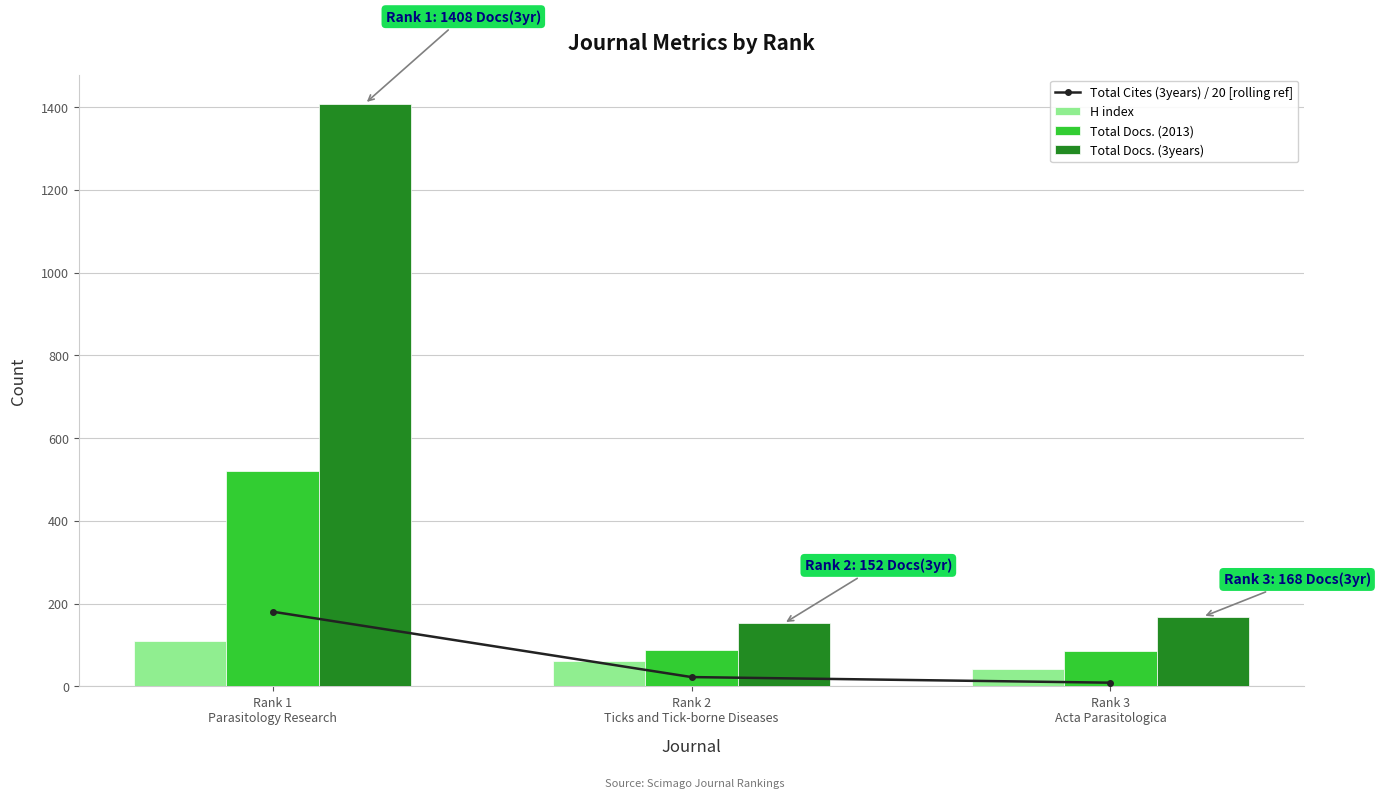

Reading right to left, extract all data points from this chart.

Total Cites (3years) / 20 [rolling ref]: 8.9	22.5	180.6
H index: 41.0	62.0	109.0
Total Docs. (2013): 85.0	88.0	520.0
Total Docs. (3years): 168.0	152.0	1408.0